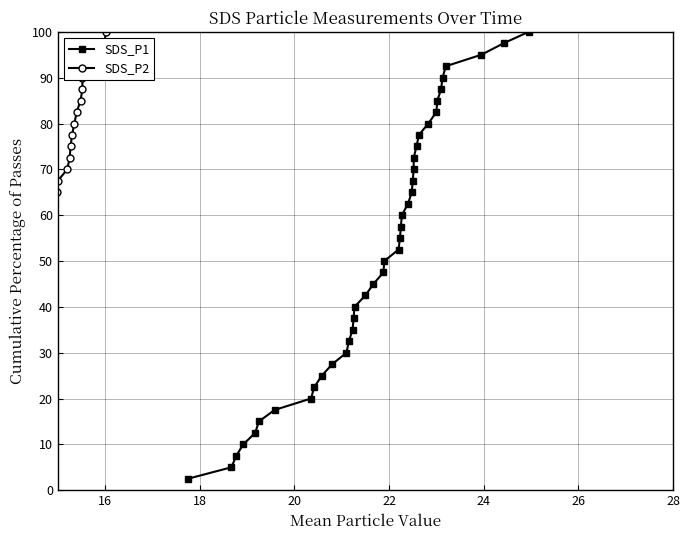

What are all the series names shown in the legend?

SDS_P1, SDS_P2